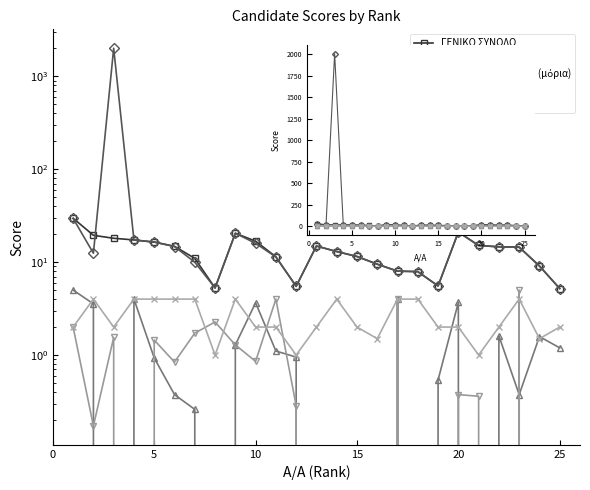

How many series are shown in this chart?

5